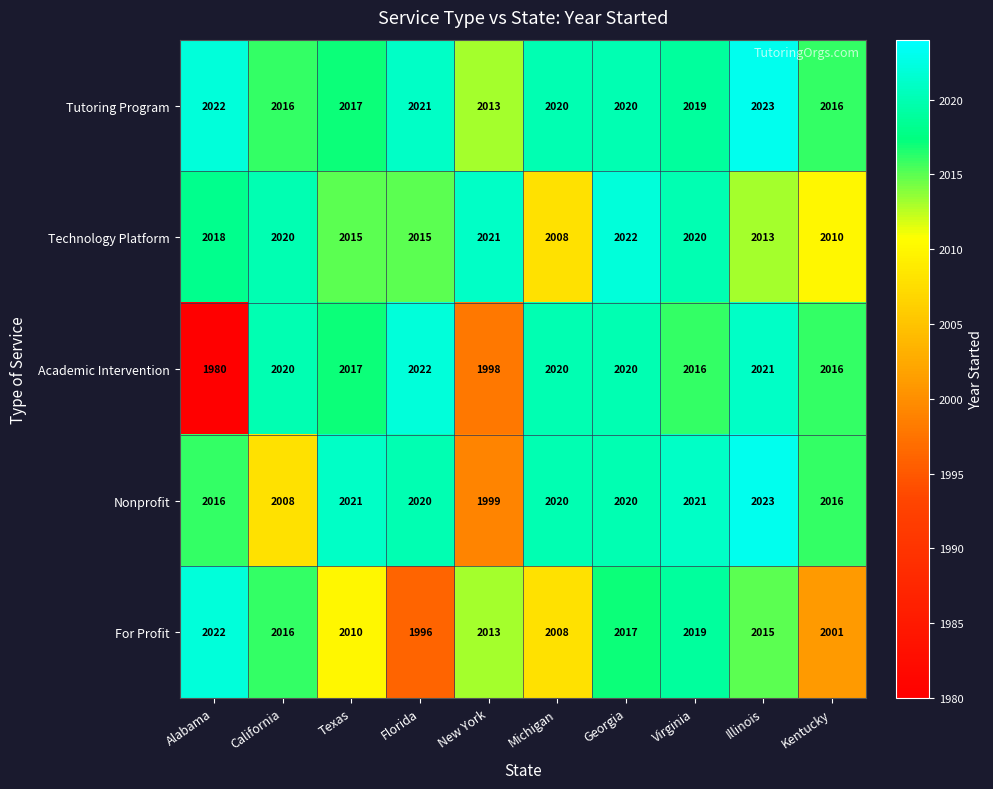

At which category is the sum across all series the highest?

Georgia